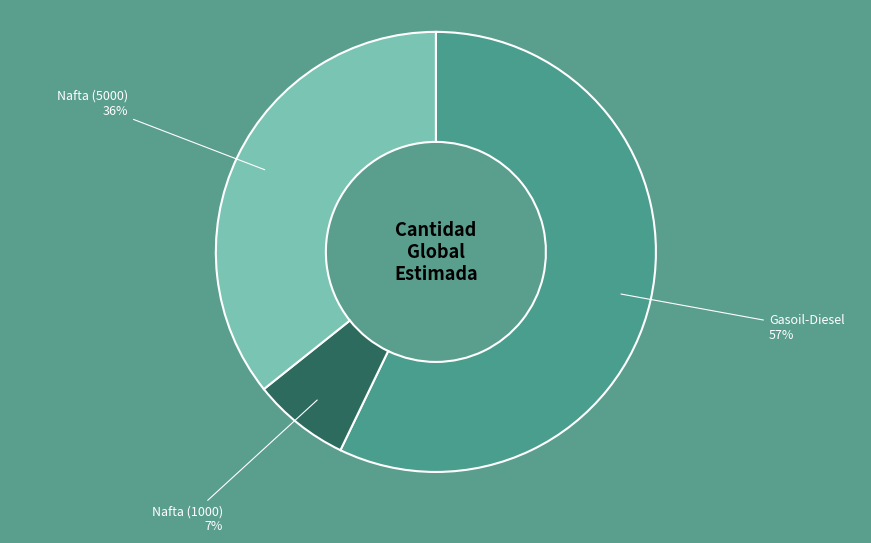

Is the sum of Nafta (5000) and Nafta (1000) greater than half?

No